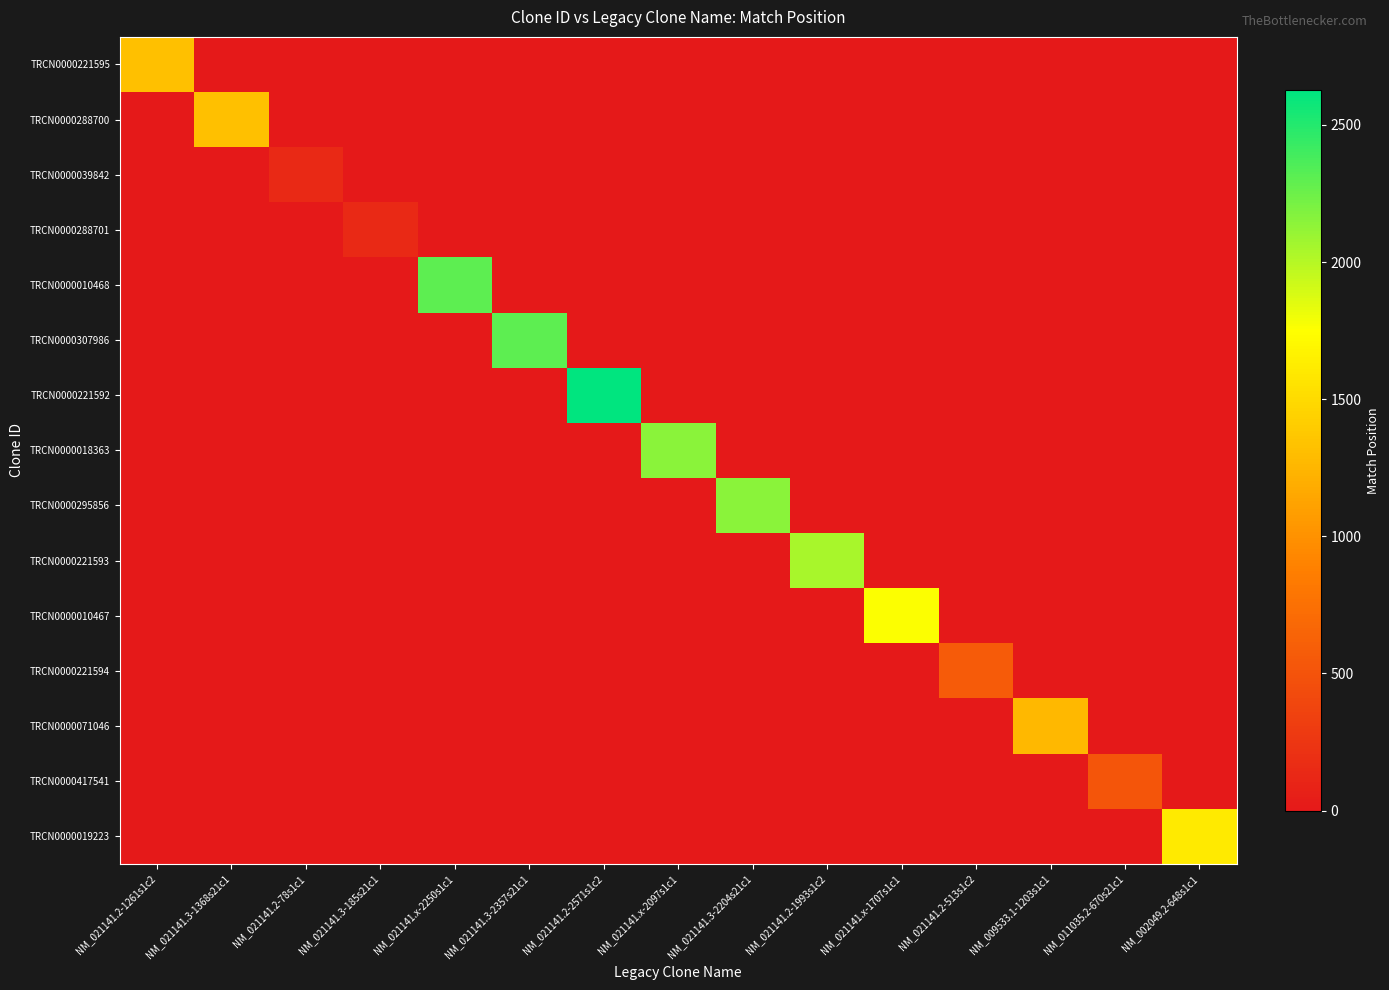

At NM_009533.1-1203s1c1, list the series in order from largest to smallest.

TRCN0000071046, TRCN0000221595, TRCN0000288700, TRCN0000039842, TRCN0000288701, TRCN0000010468, TRCN0000307986, TRCN0000221592, TRCN0000018363, TRCN0000295856, TRCN0000221593, TRCN0000010467, TRCN0000221594, TRCN0000417541, TRCN0000019223